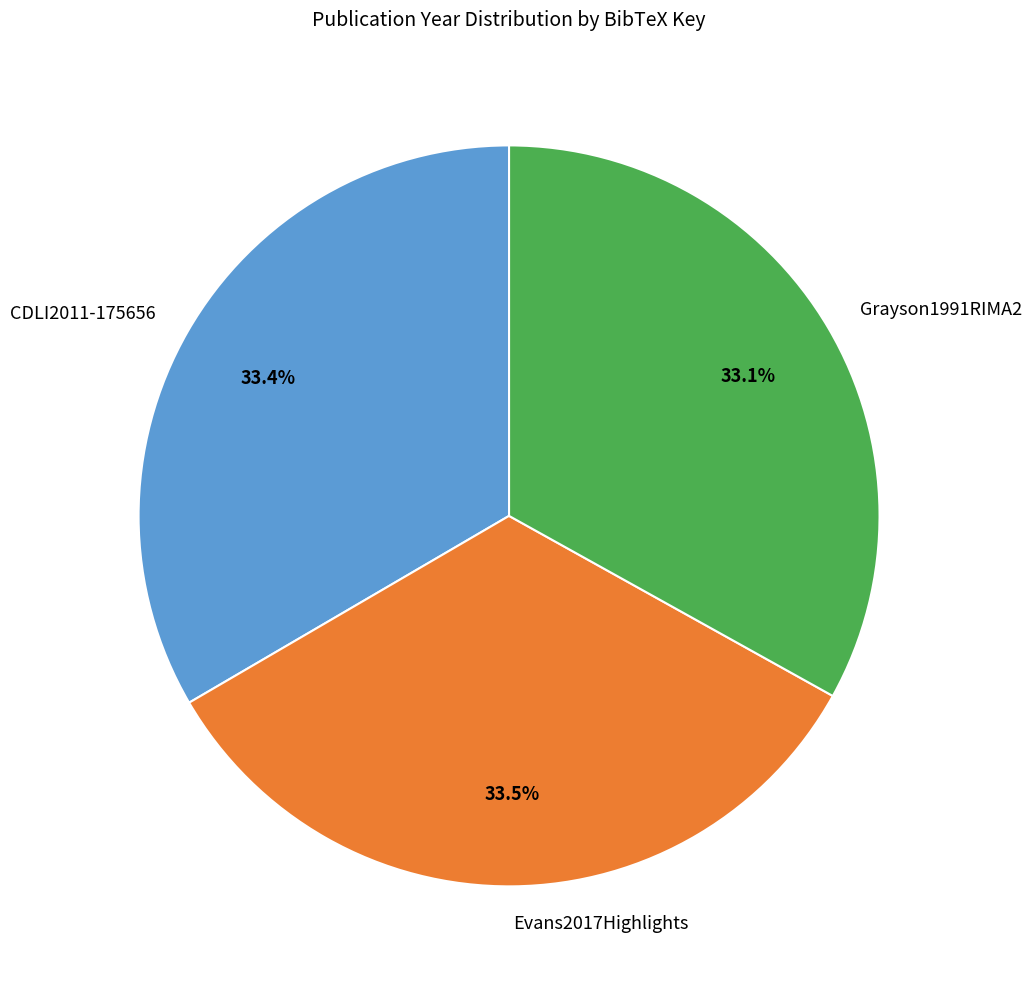

Is it true that Grayson1991RIMA2 is 24% of the pie?

False